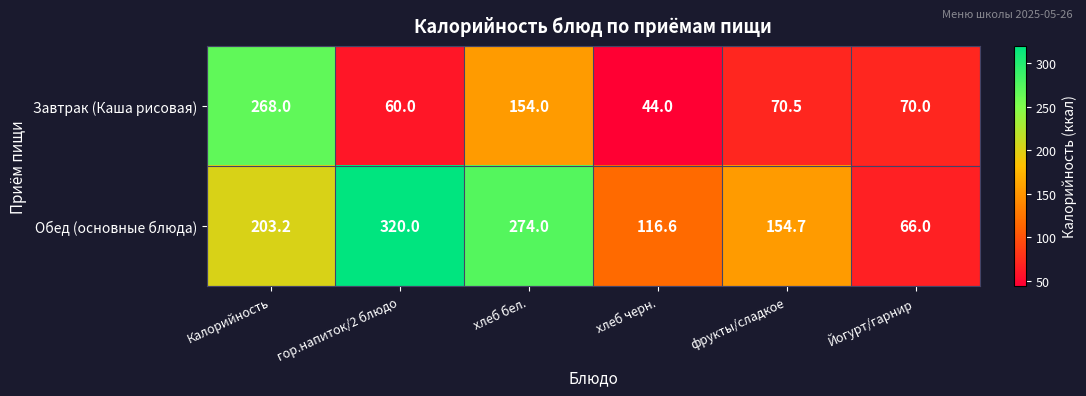

What is the minimum value for Завтрак (Каша рисовая)?

44.0